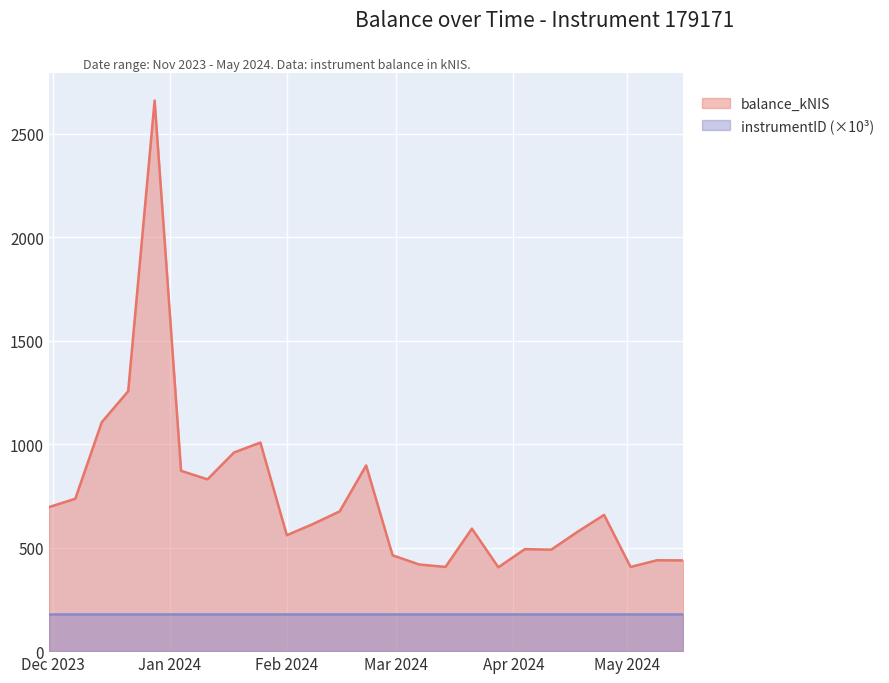

Reading left to right, list all the values displayed in this chart.

695.5	736.3	1105.7	1255.6	2659.5	871.0	829.9	959.4	1007.6	560.0	614.7	675.2	896.9	463.1	418.8	406.7	591.8	405.1	492.6	490.2	576.9	658.1	406.8	439.0	438.4